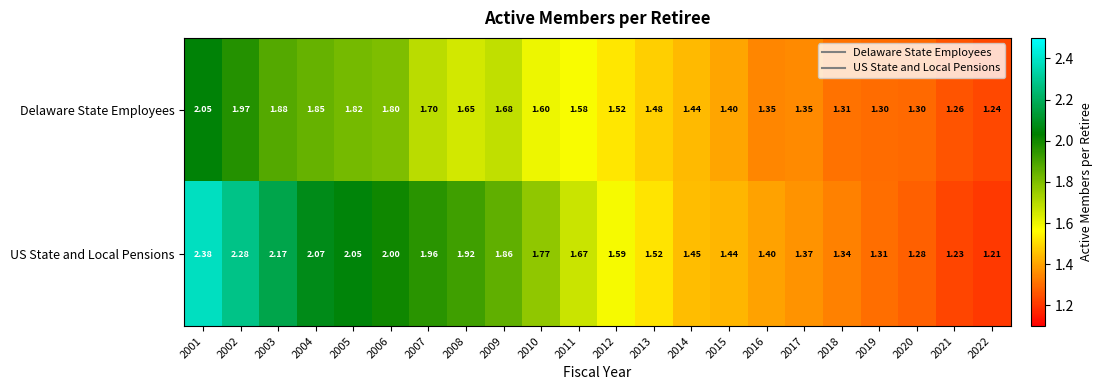

Which series has the largest range (max minus min)?

US State and Local Pensions